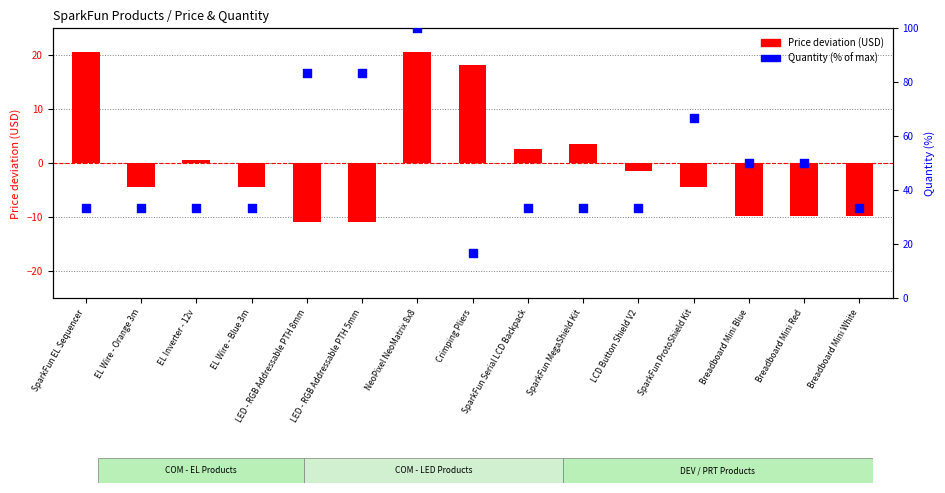

Is the value of Quantity (%) at SparkFun Serial LCD Backpack greater than the value of Price (USD) centered at Crimping Pliers?

Yes